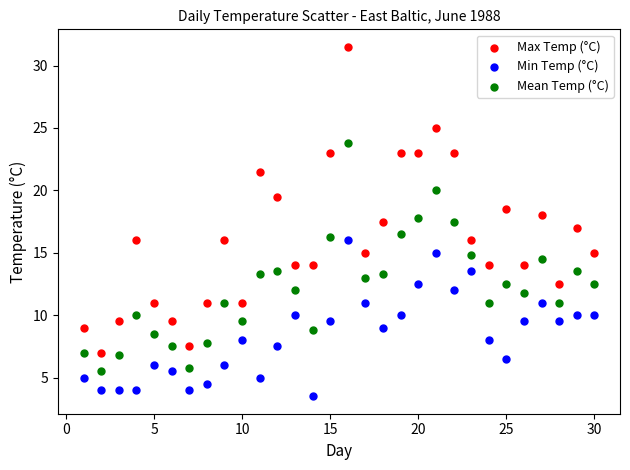

Which series has the largest Y range (max minus min)?

Max Temp (°C)